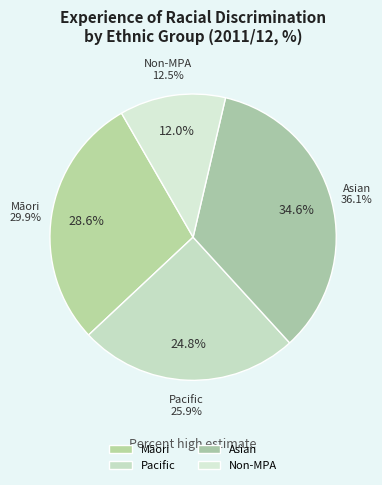

The Māori slice represents 29% of the pie. True or false?

True